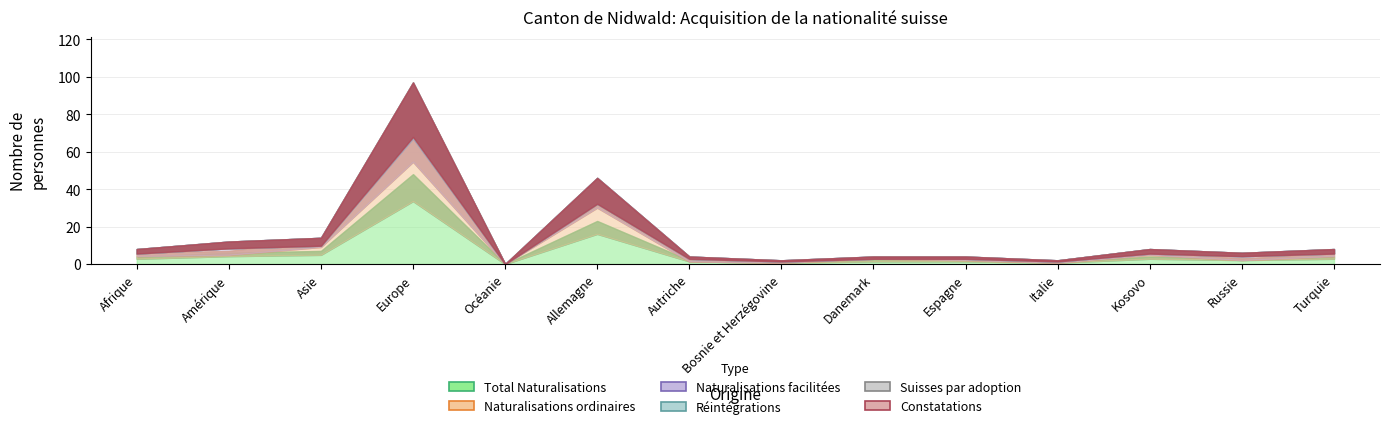

True or false: Total Naturalisations and Réintégrations intersect in this chart.

False